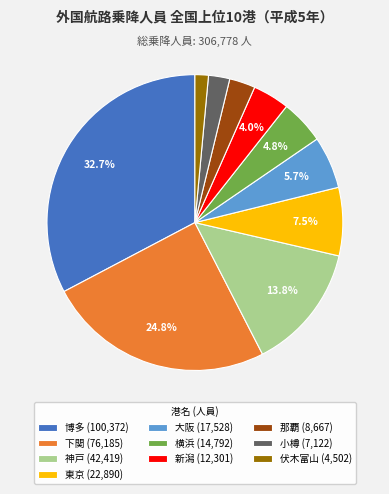

Is the sum of 東京 (22,890) and 横浜 (14,792) greater than half?

No